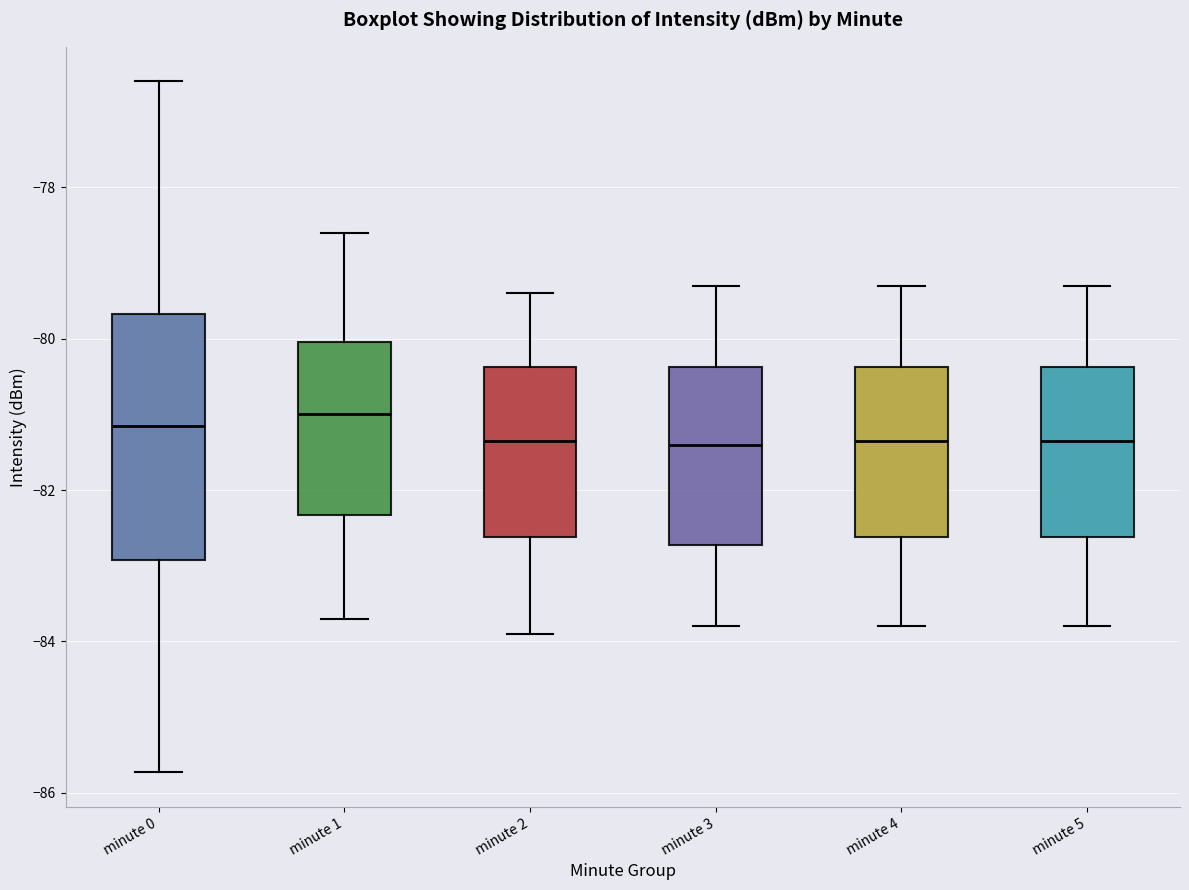

Reading left to right, read every box against the y-axis: the position of its median line, the range the box covers, and the ends of its whiskers. The values are not printed on the chart, so give them approximately, as read against the axis.

minute 0: median -81.2, box -83.0 to -79.6, whiskers -85.8 to -76.6
minute 1: median -81.0, box -82.4 to -80.0, whiskers -83.6 to -78.6
minute 2: median -81.4, box -82.6 to -80.4, whiskers -83.8 to -79.4
minute 3: median -81.4, box -82.8 to -80.4, whiskers -83.8 to -79.2
minute 4: median -81.4, box -82.6 to -80.4, whiskers -83.8 to -79.2
minute 5: median -81.4, box -82.6 to -80.4, whiskers -83.8 to -79.2